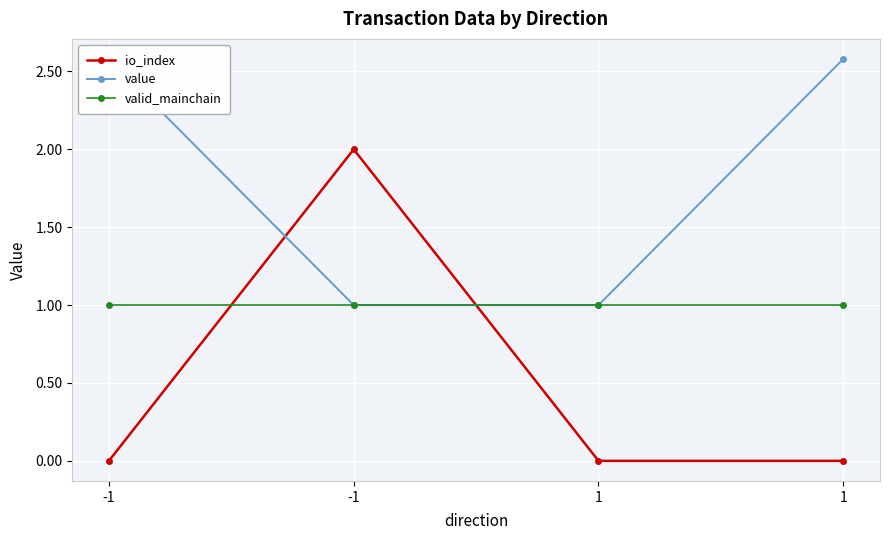

List the series in order of their peak value, lowest first.

valid_mainchain, io_index, value